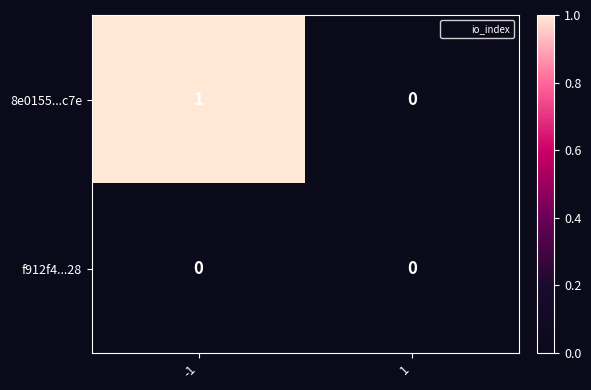

Which series has the widest spread of values?

8e0155...c7e